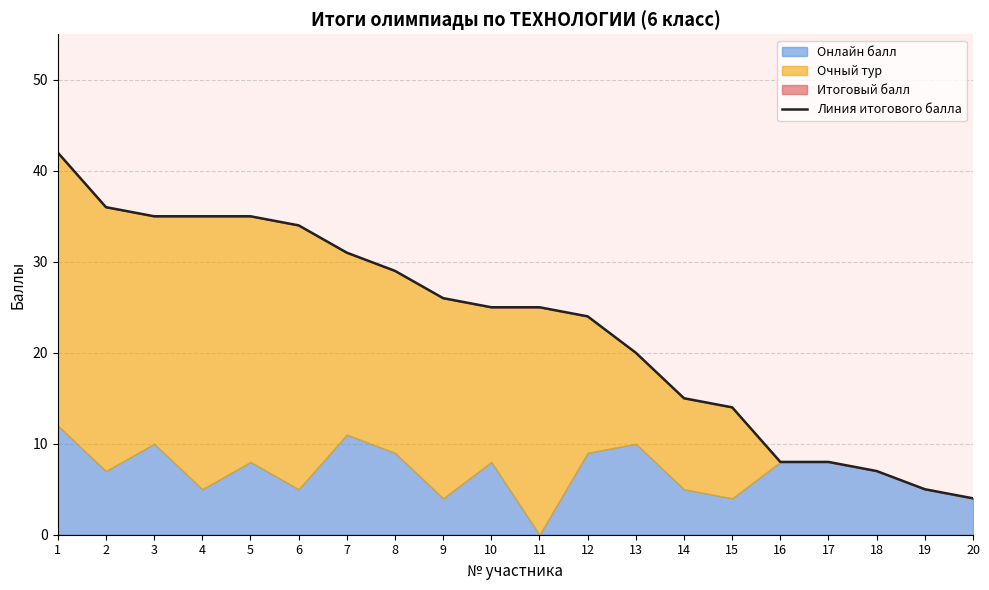

At which label does the data first exceed 25?

1